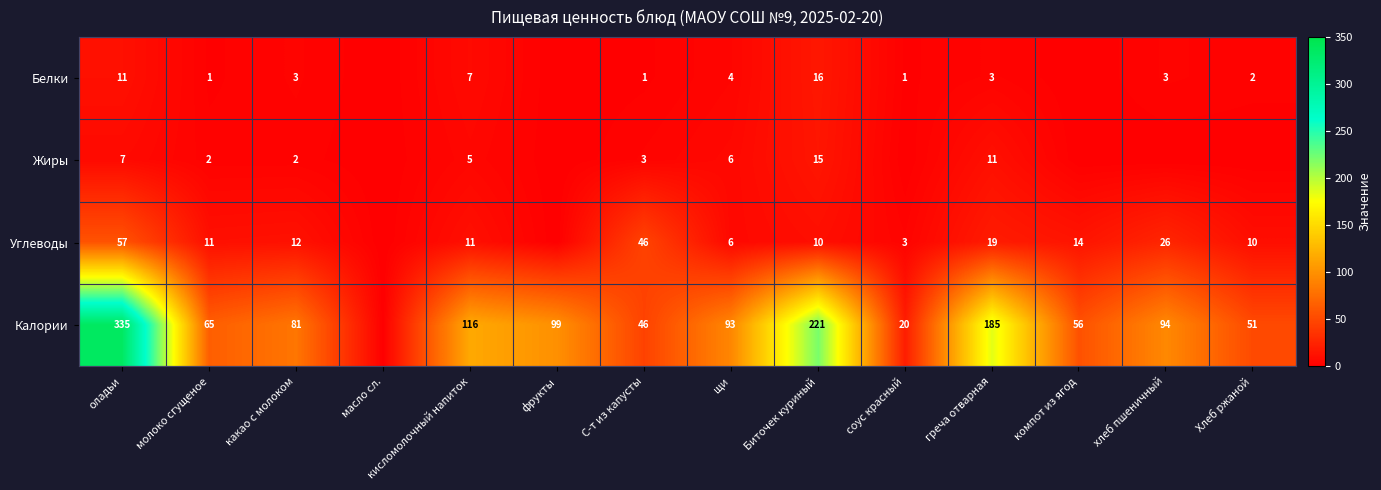

What is the difference between the Белки values at Биточек куриный and греча отварная?

13